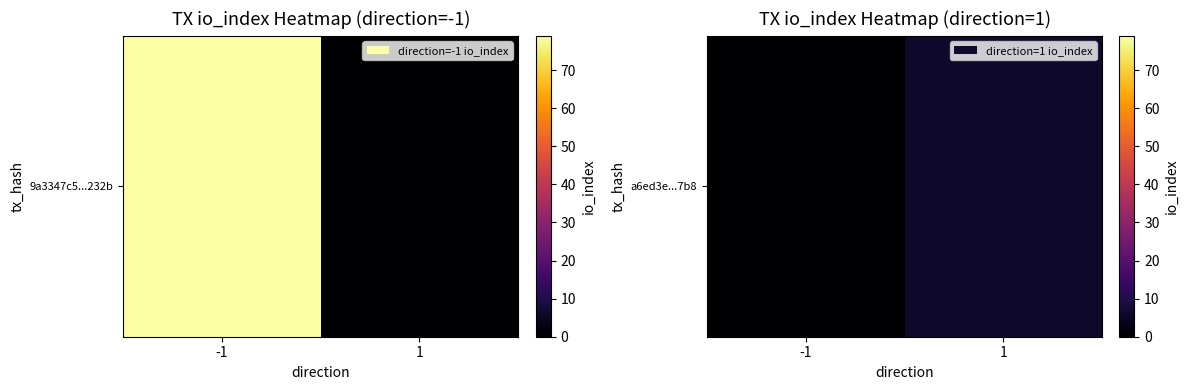

Which label corresponds to the smallest value in the chart?

-1